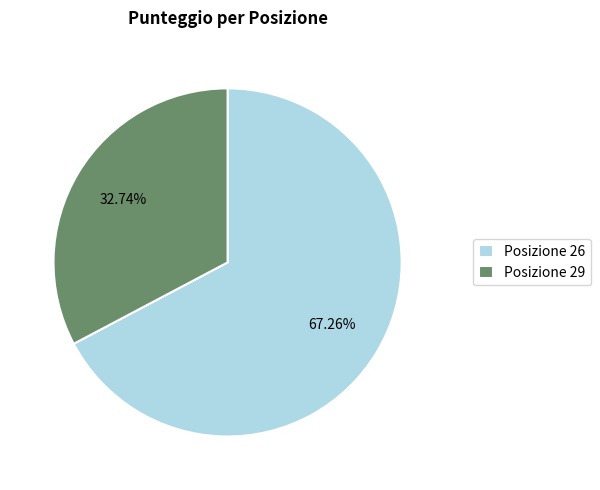

Combined, do Posizione 29 and Posizione 26 account for over 50%?

Yes